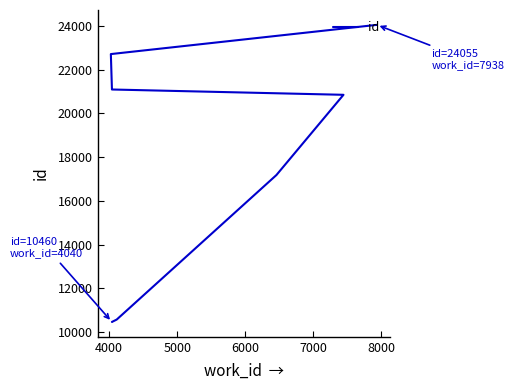

Is this an area chart (filled region under the line)?

No